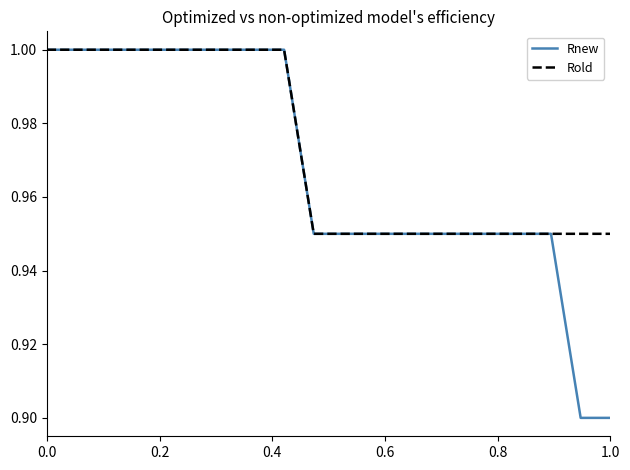

List the series in order of their overall mean, highest first.

Rold, Rnew